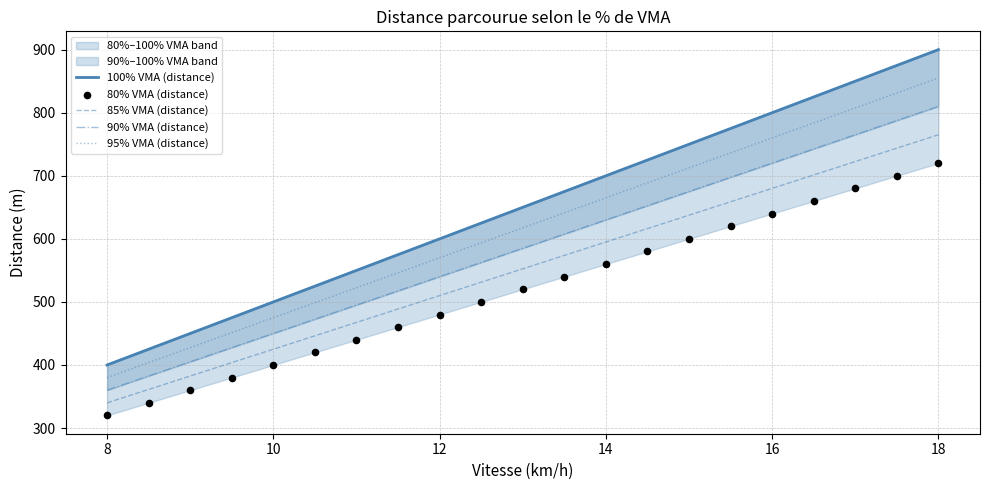

True or false: 85% VMA (distance) and 95% VMA (distance) intersect in this chart.

False